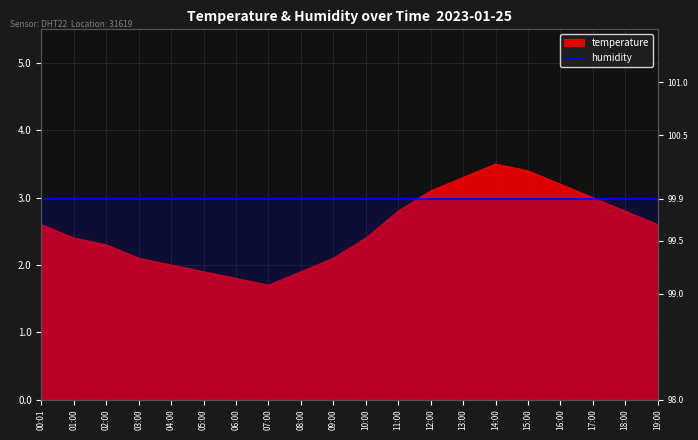

How many data points are above 2?

15